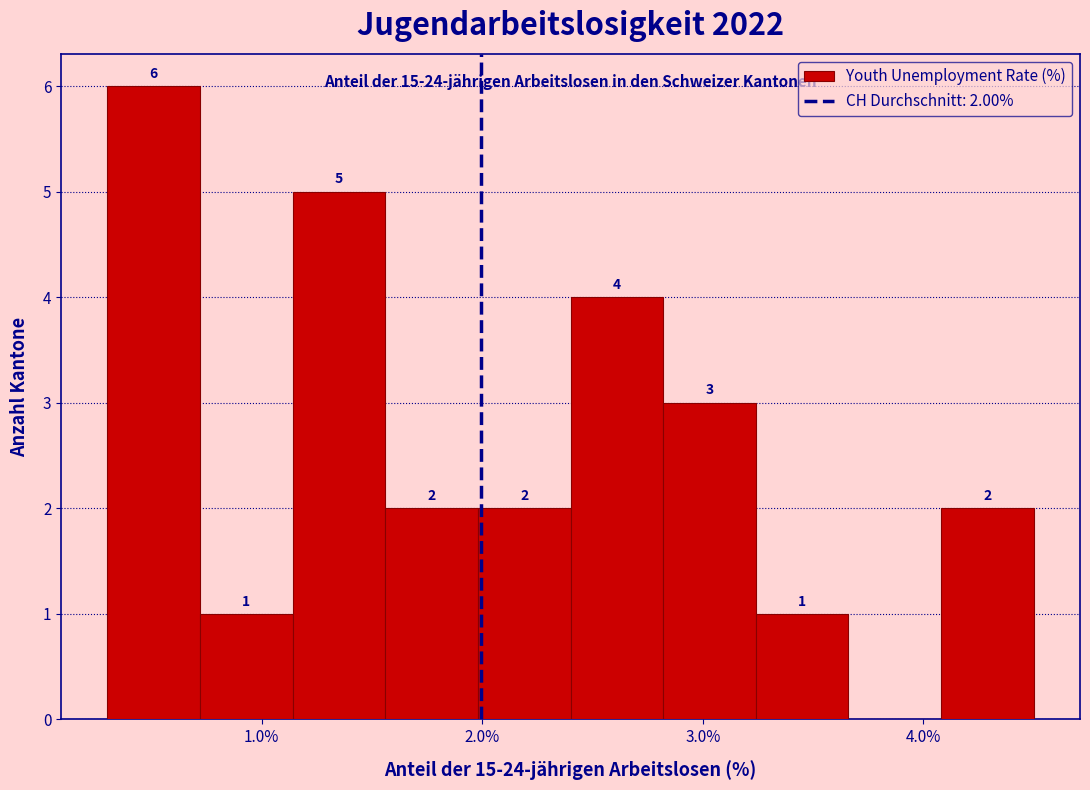

Which range on the x-axis has the tallest bar?

0.30 to 0.72